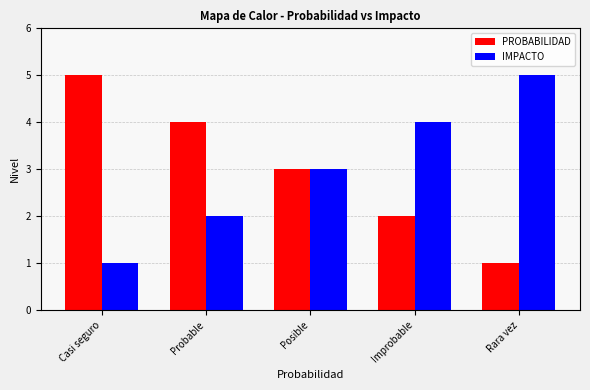

List the labels in order of PROBABILIDAD value, smallest first.

Rara vez, Improbable, Posible, Probable, Casi seguro